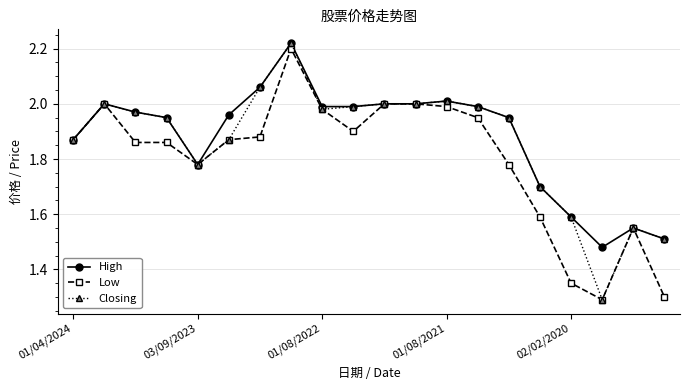

What is the minimum value shown in the chart?

1.3